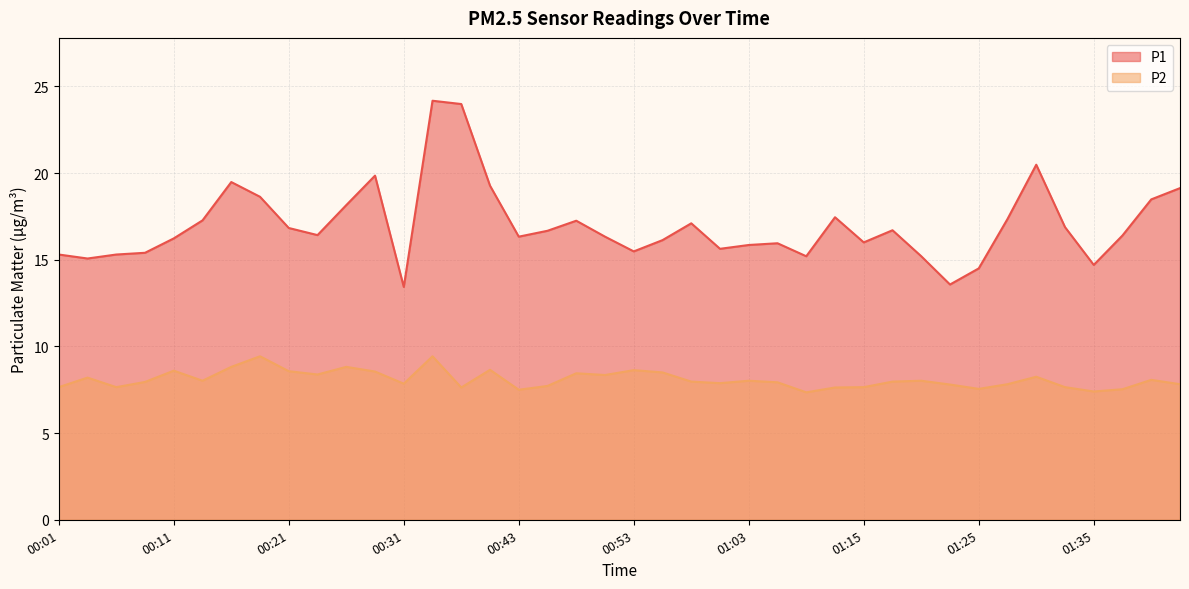

What position from the right is 00:11?

36